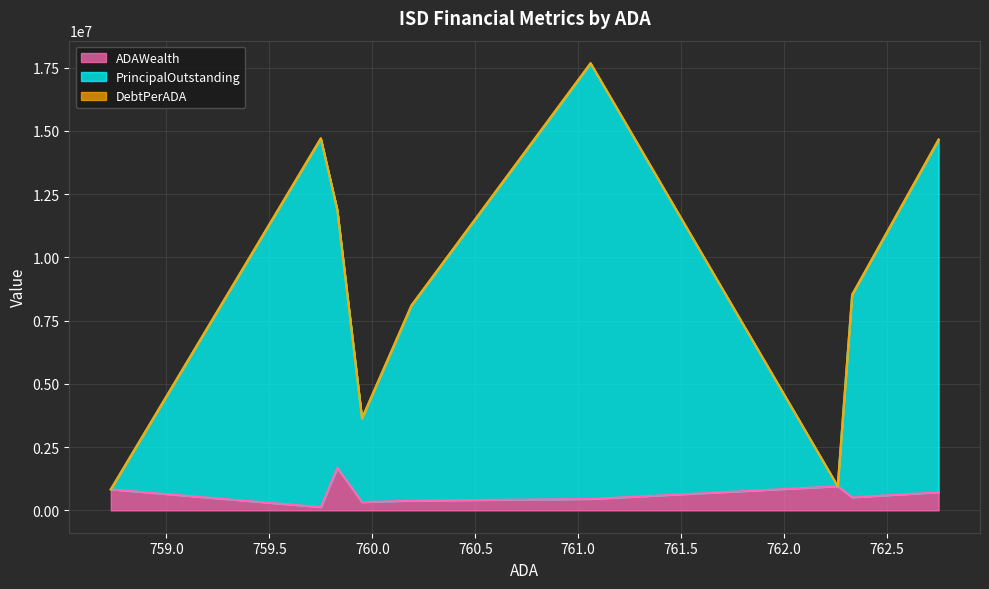

True or false: ADAWealth has a value of 715179.1 at Abernathy ISD.

True